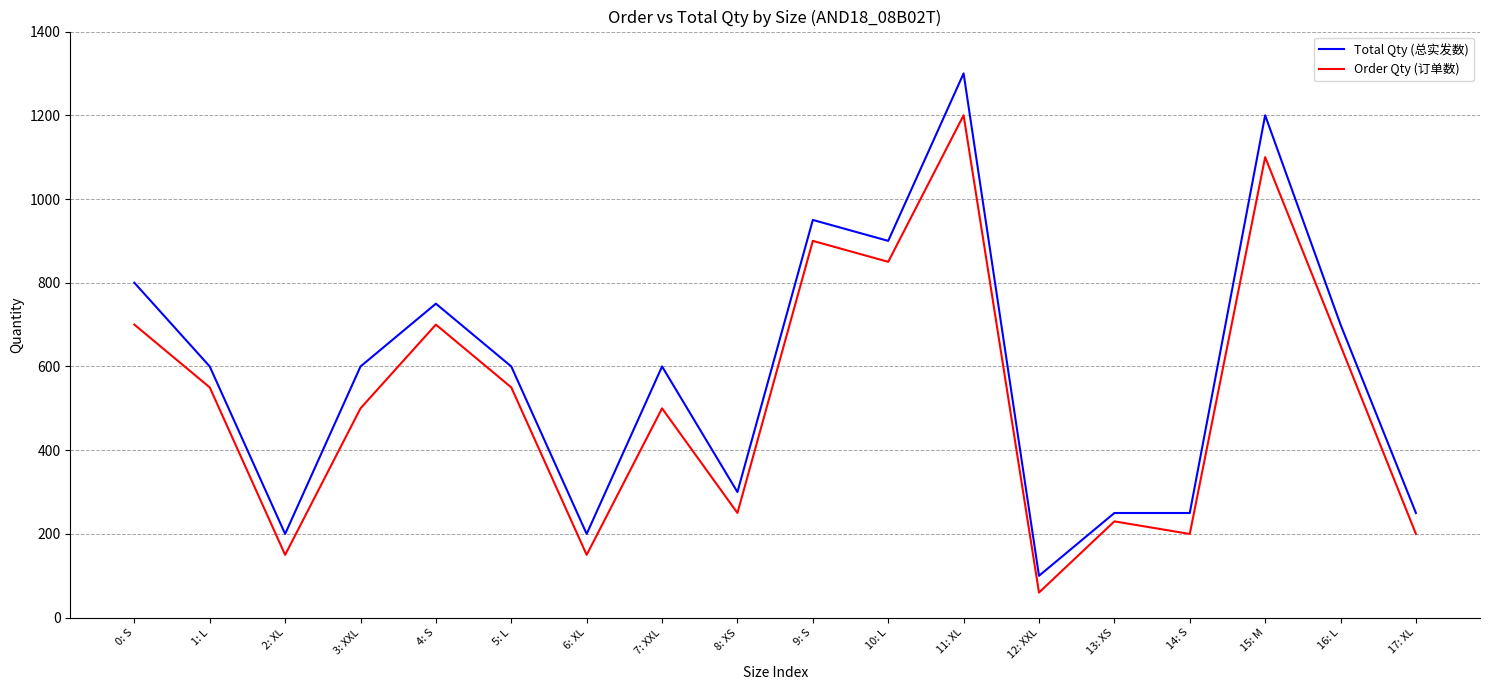

List the series in order of their overall mean, lowest first.

Order Qty (订单数), Total Qty (总实发数)